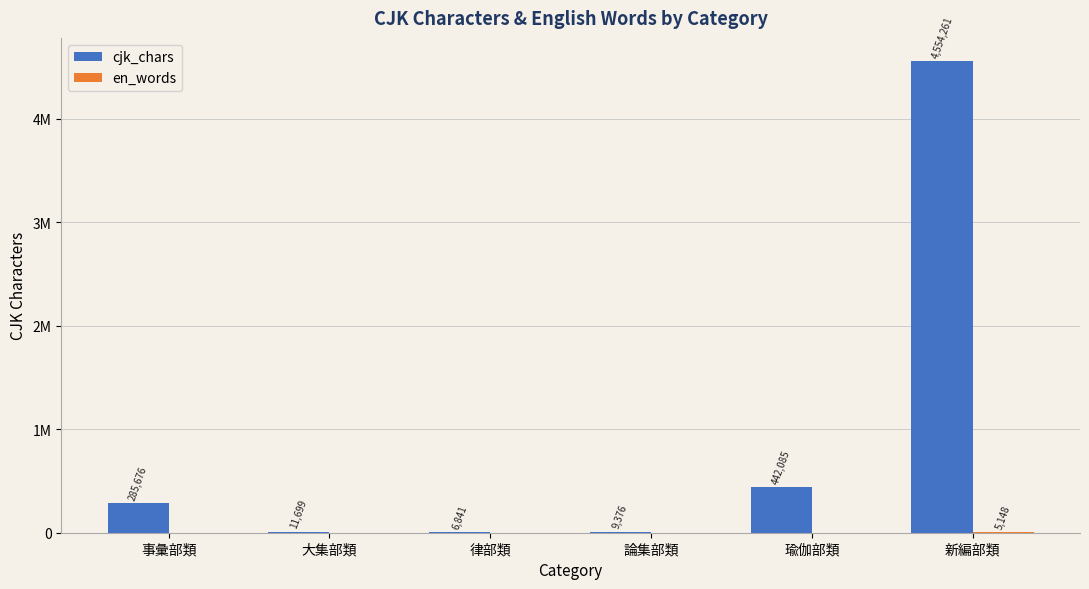

What is the maximum value shown in the chart?

4554261